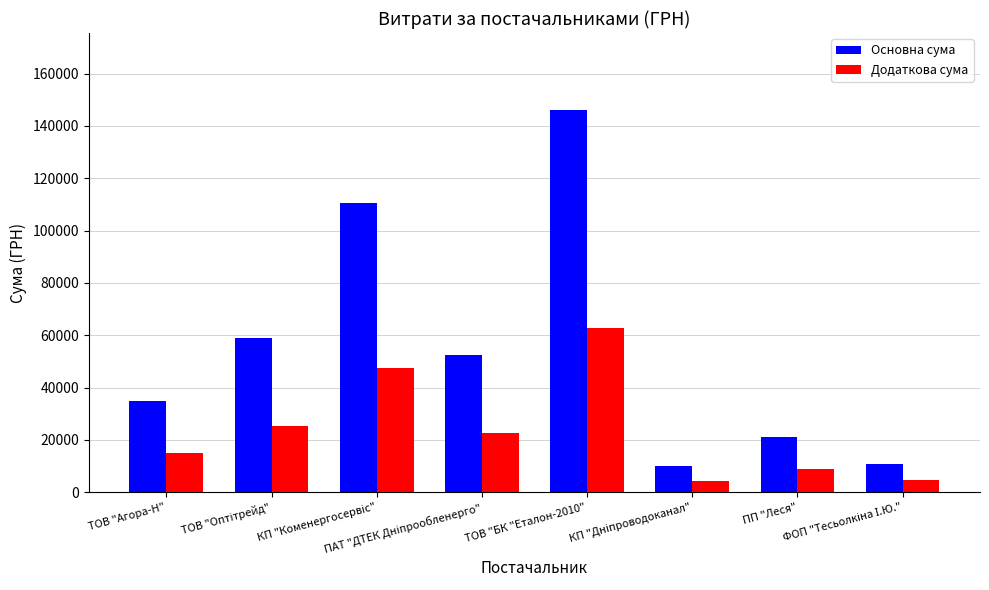

What is the lowest value of the Основна сума series?

10169.4